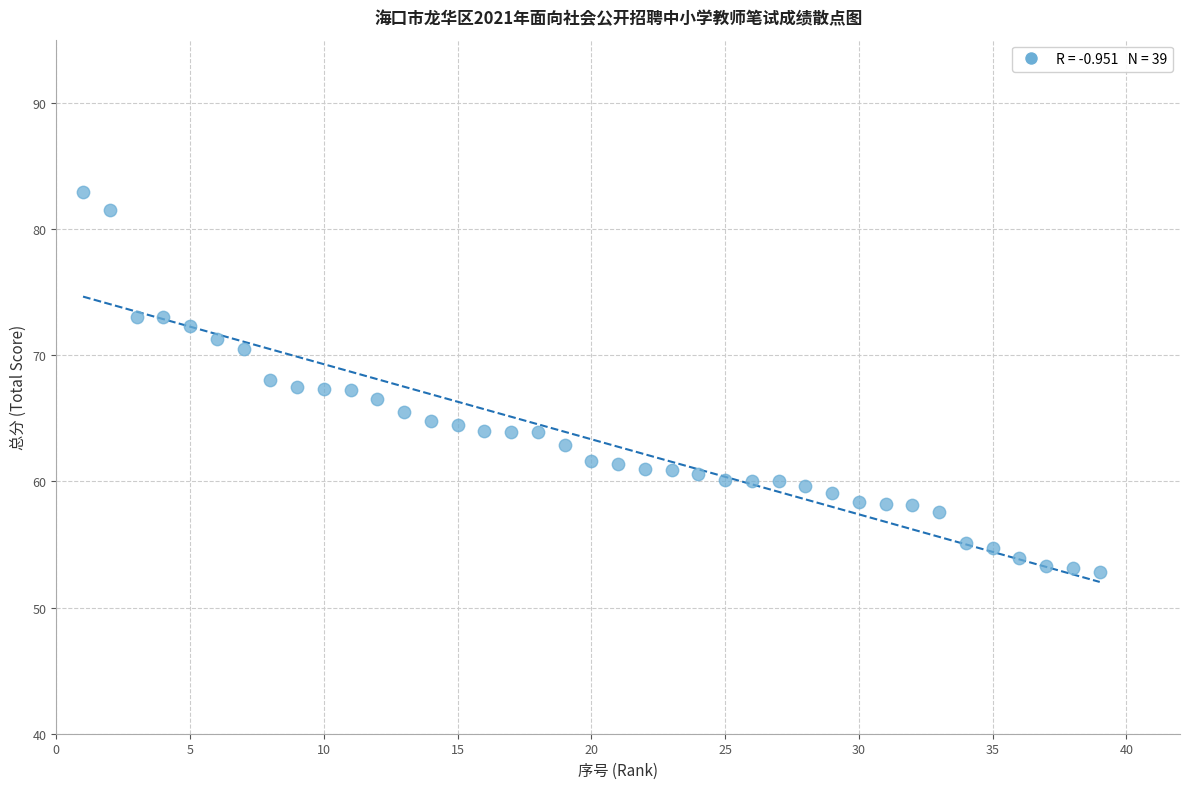

What is the range of X values (max minus min)?

38.0